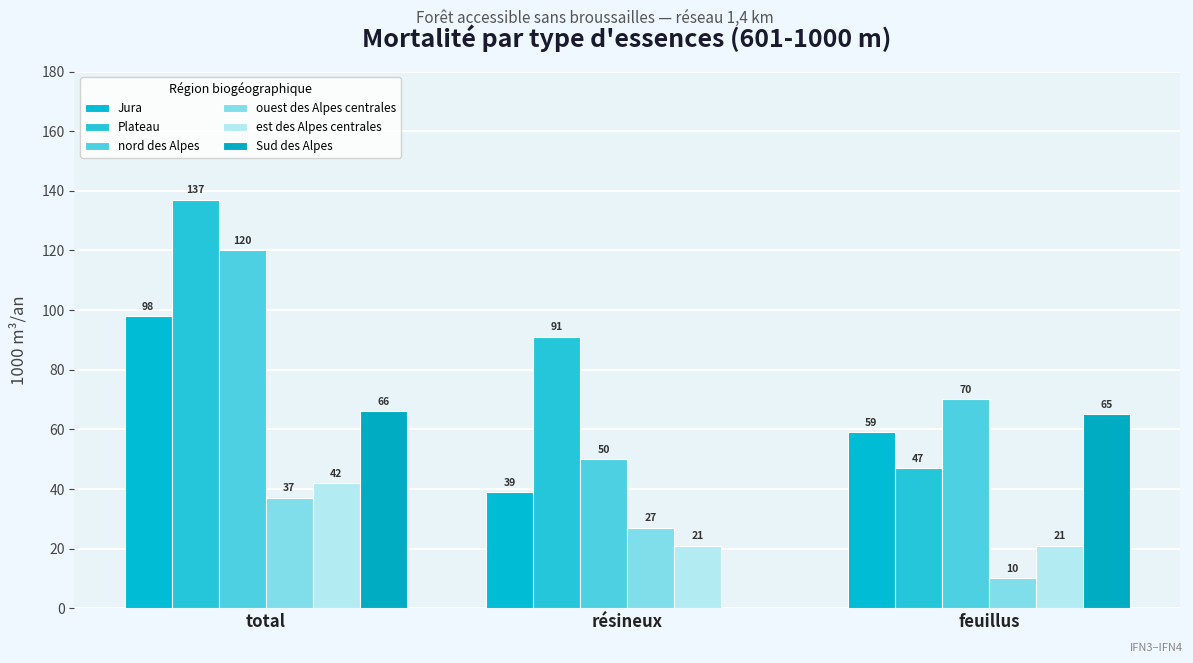

At how many categories does at least one series exceed 6?

3